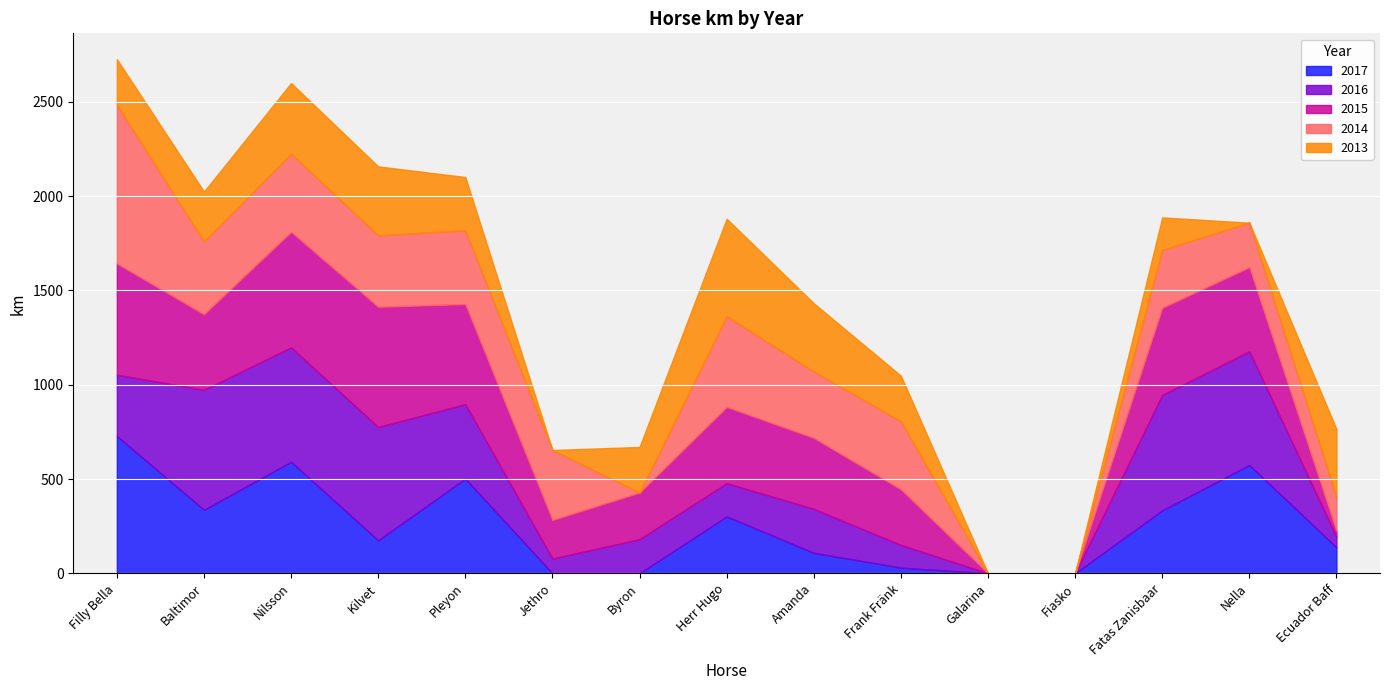

At Kilvet, list the series in order from smallest to largest.

2017, 2013, 2014, 2016, 2015